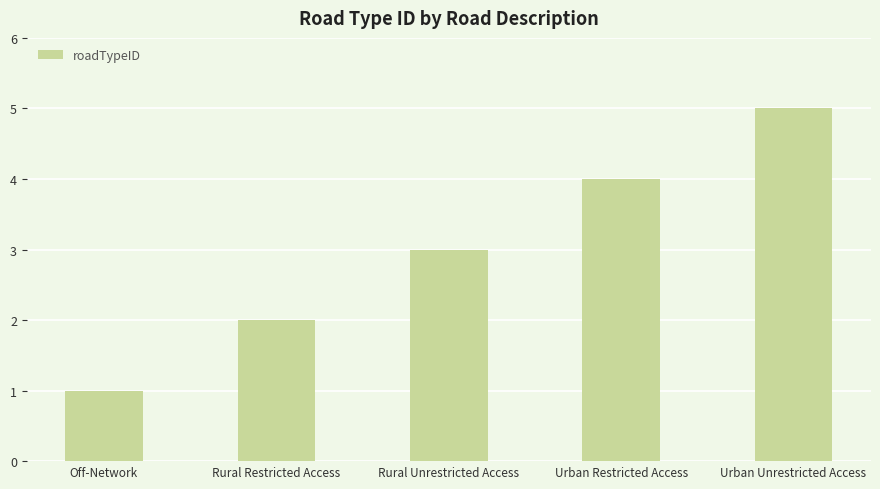

How many values are below 3?

2